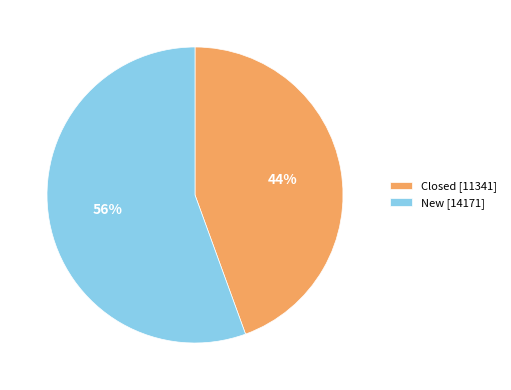

Is it true that New is 56% of the pie?

True